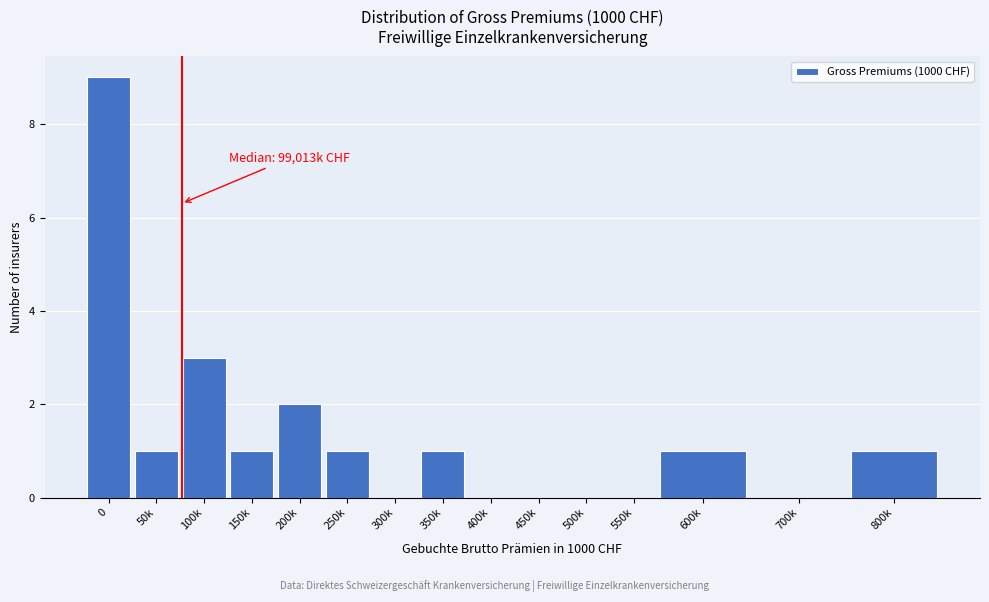

Reading left to right, transcribe all the data shown in this chart.

0=9	50k=1	100k=3	150k=1	200k=2	250k=1	300k=0	350k=1	400k=0	450k=0	500k=0	550k=0	600k=1	700k=0	800k=1